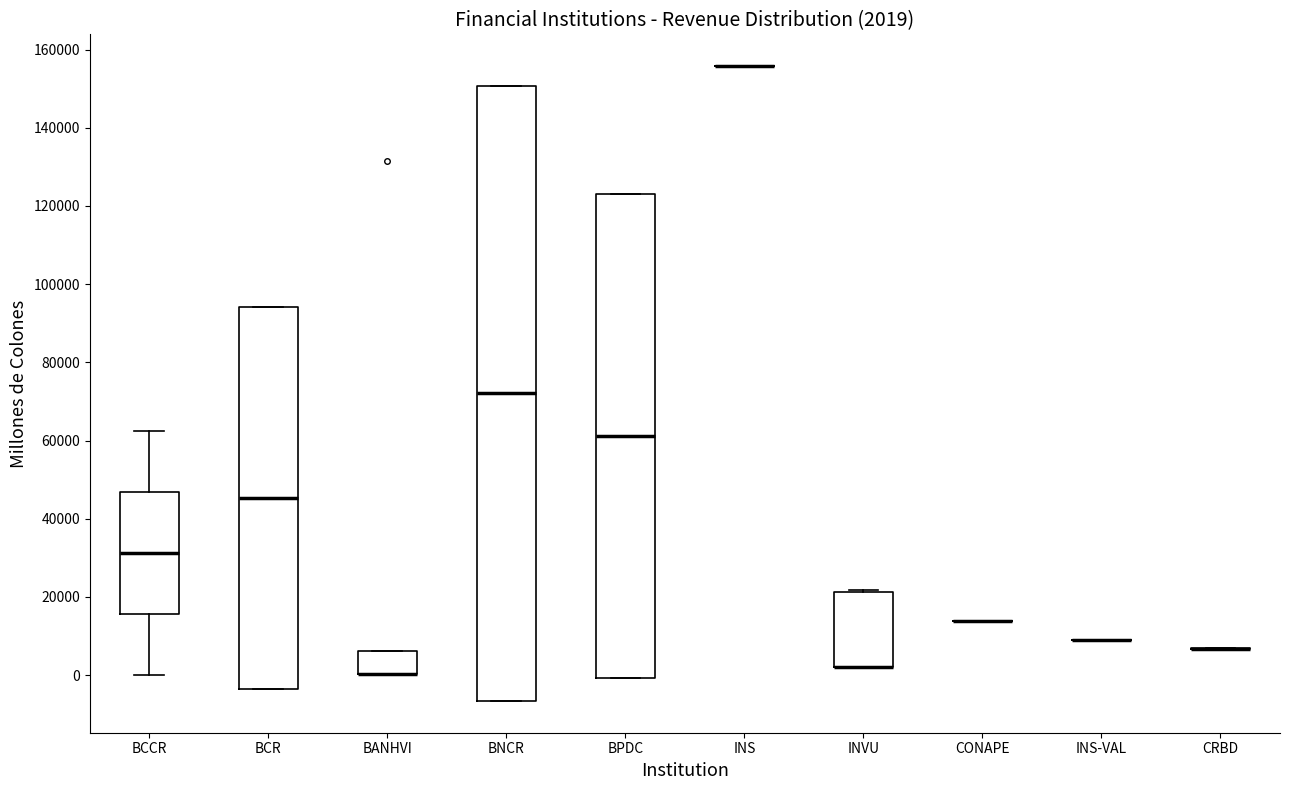

Which box is the tallest, from its lower edge to its upper edge?

BNCR